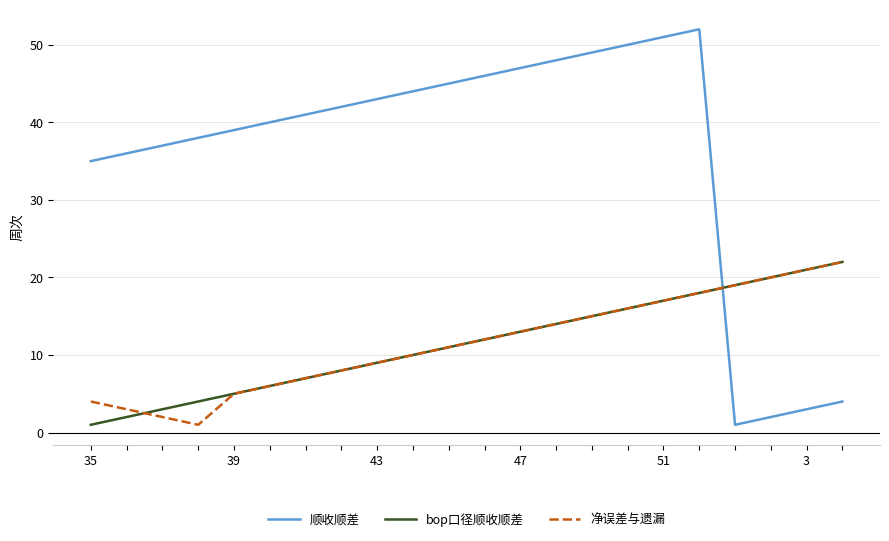

What is the greatest value displayed?

52